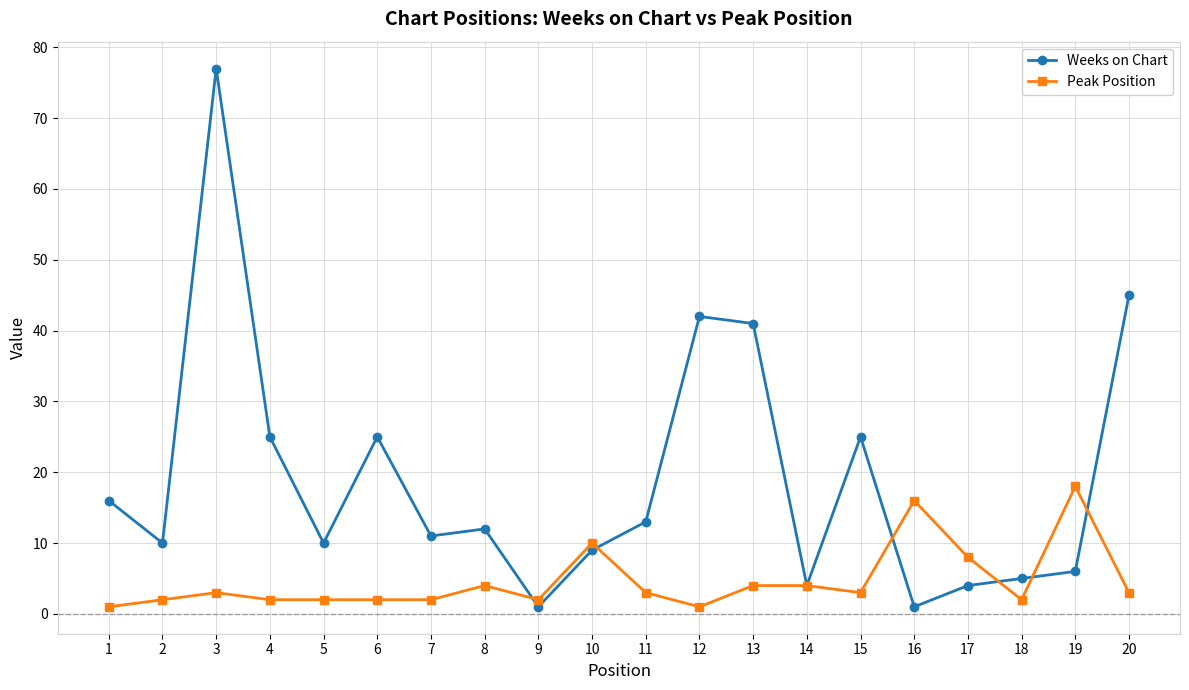

Which label corresponds to the largest value in the chart?

3